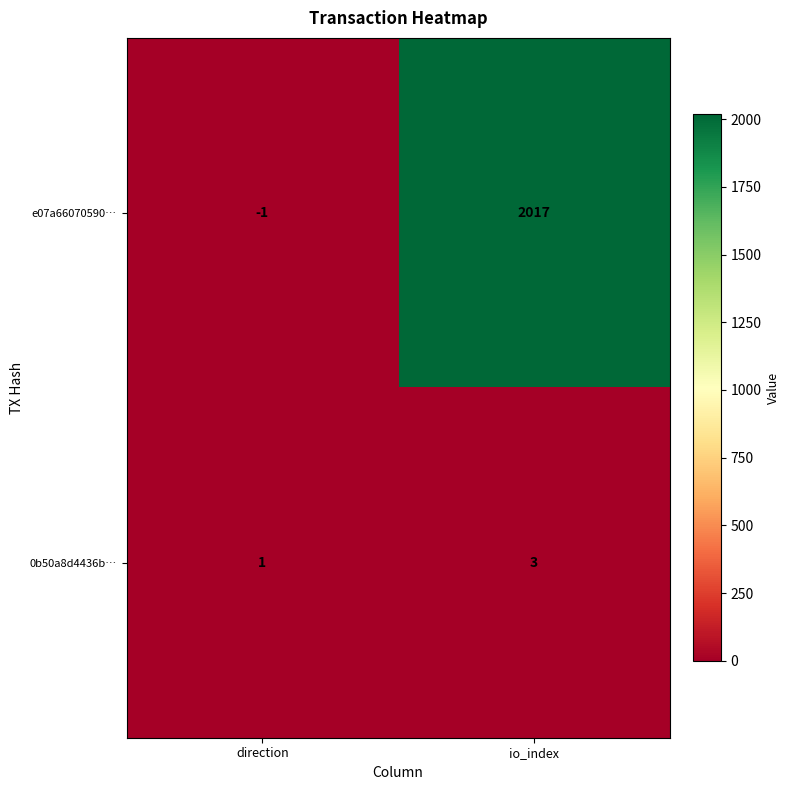

List the series in order of their overall mean, highest first.

e07a66070590…, 0b50a8d4436b…